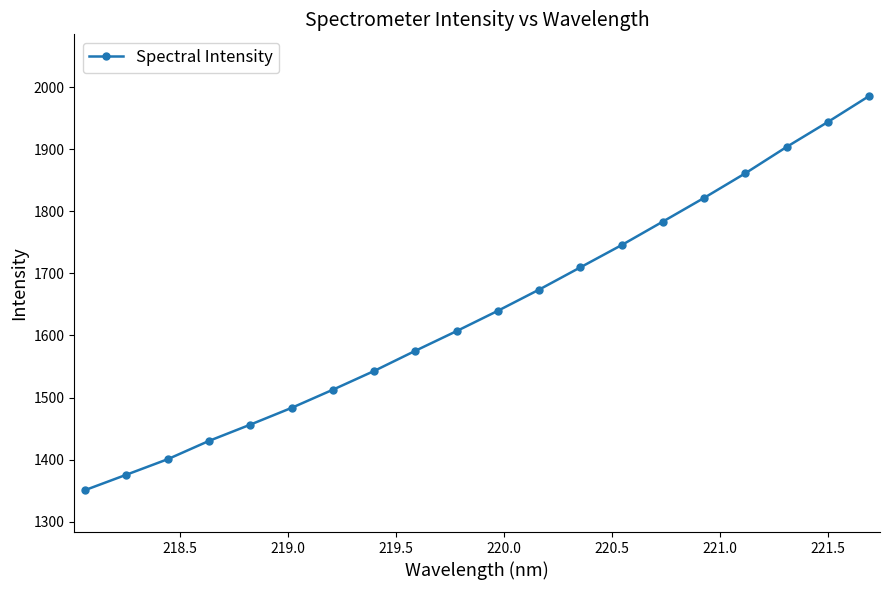

How many categories are shown in the chart?

20